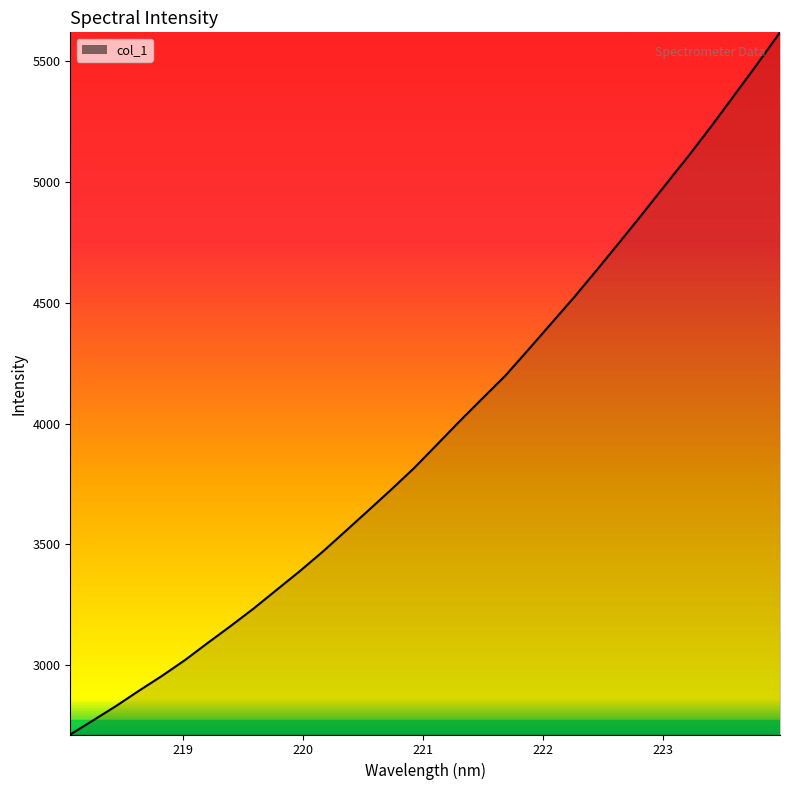

What is the greatest value displayed?

5620.0